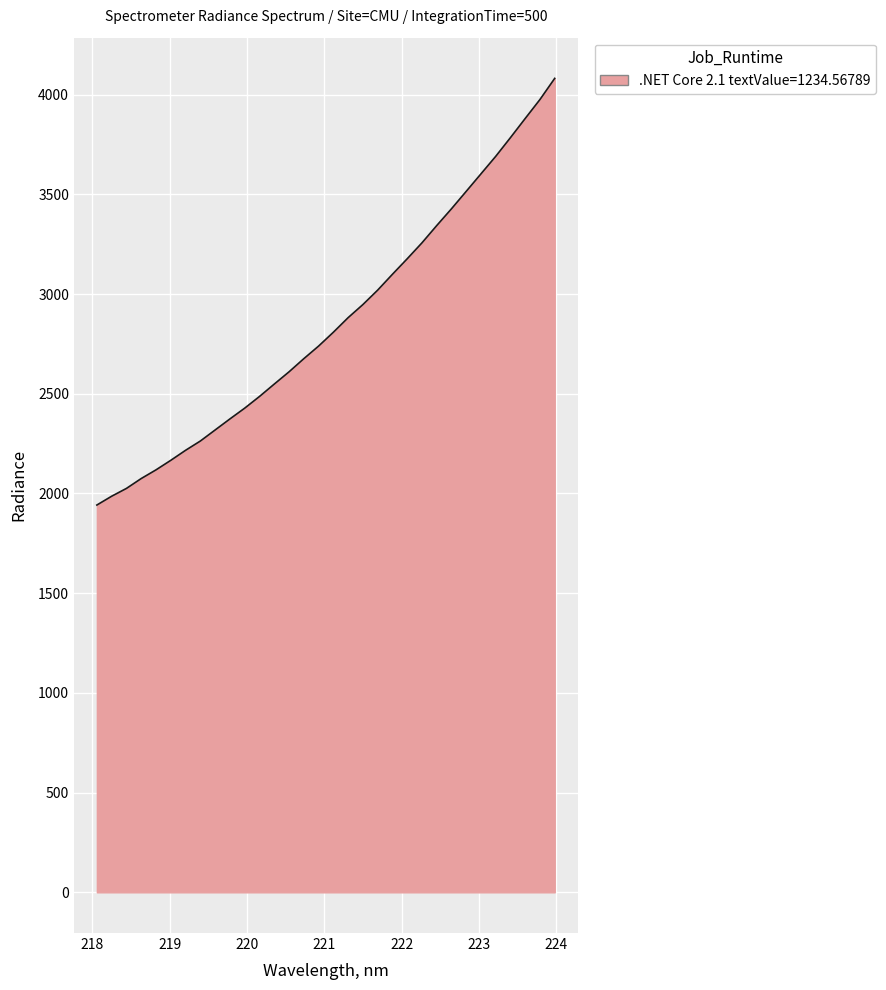

What is the difference between the maximum and minimum values?

2139.4